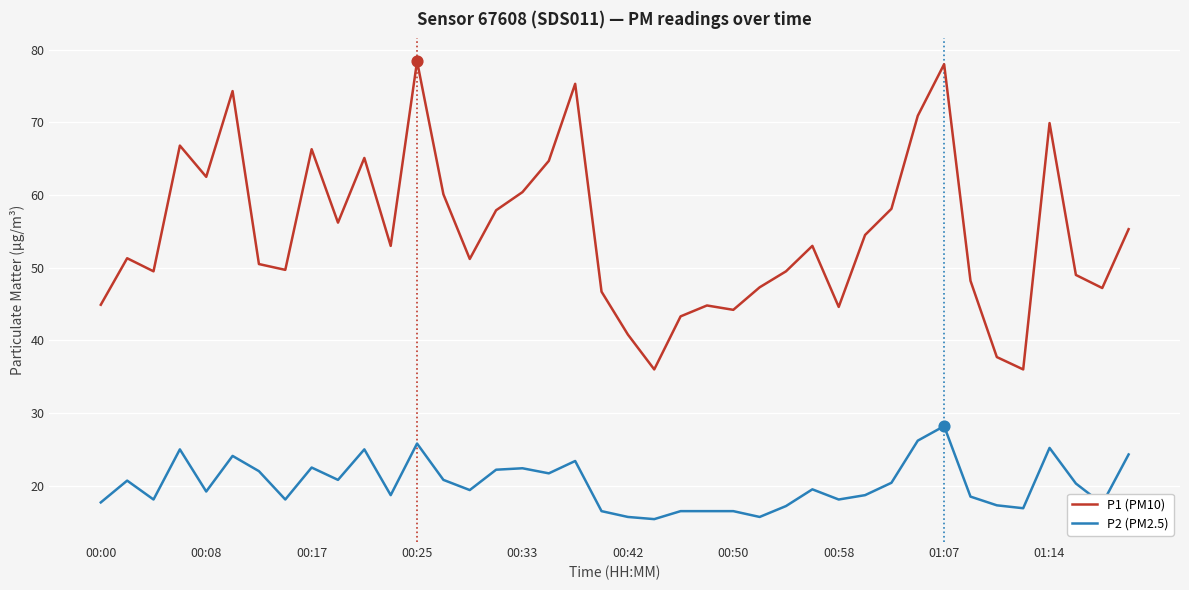

Which series has the largest range (max minus min)?

P1 (PM10)